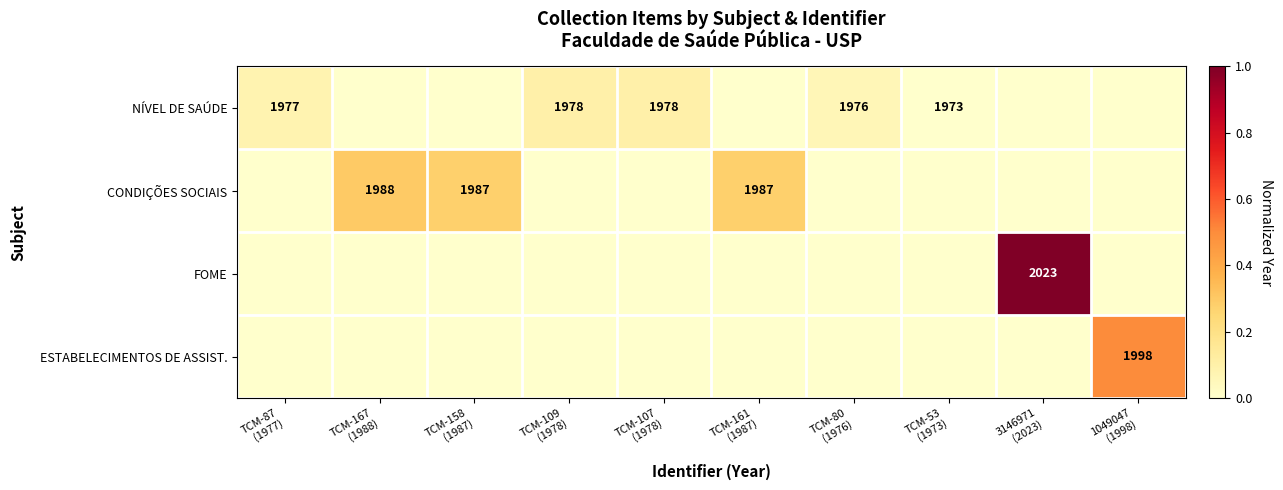

Is the value of FOME at TCM-80 (1976) greater than the value of CONDIÇÕES SOCIAIS at TCM-107 (1978)?

No